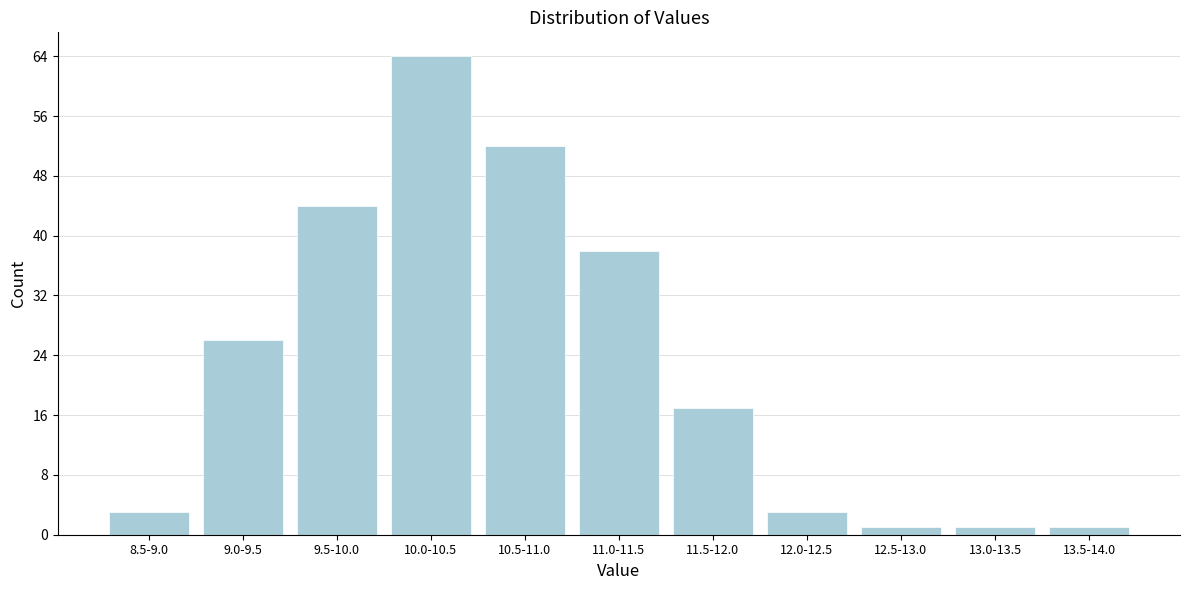

Reading left to right, transcribe all the data shown in this chart.

3	26	44	64	52	38	17	3	1	1	1